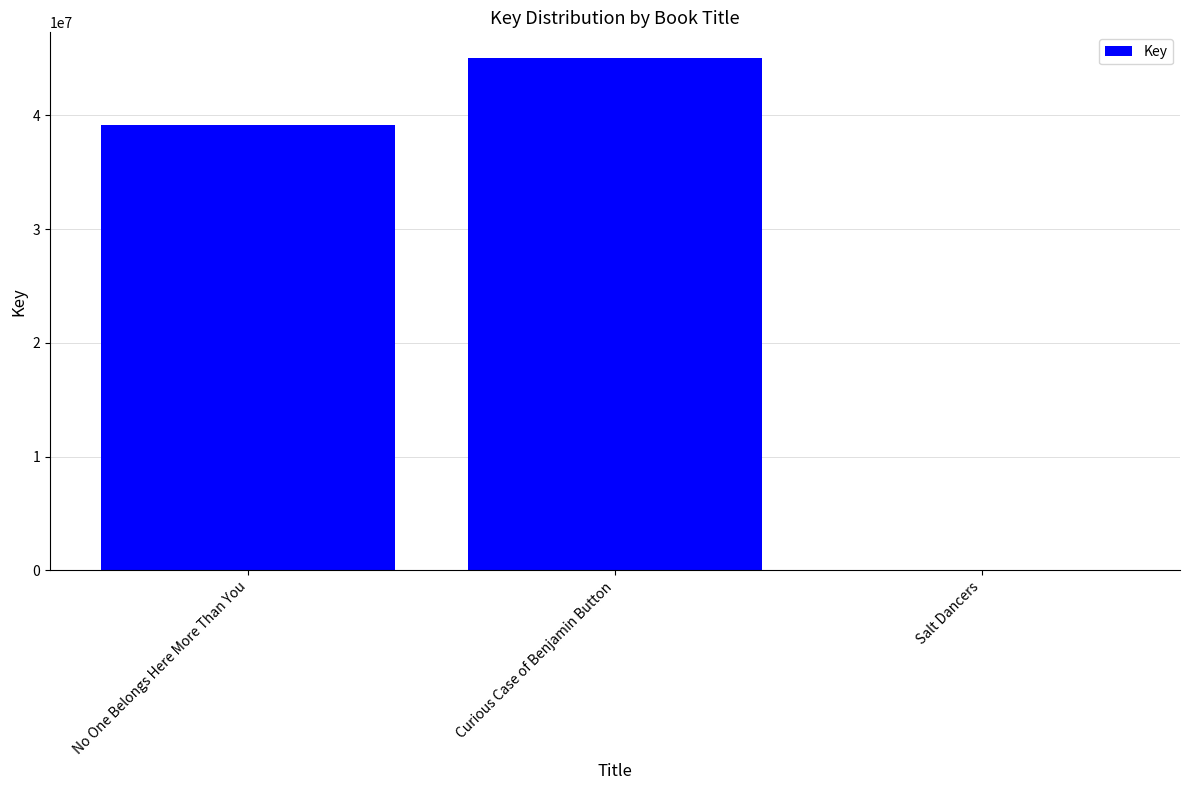

Is it true that the value at No One Belongs Here More Than You is 60046730?

False